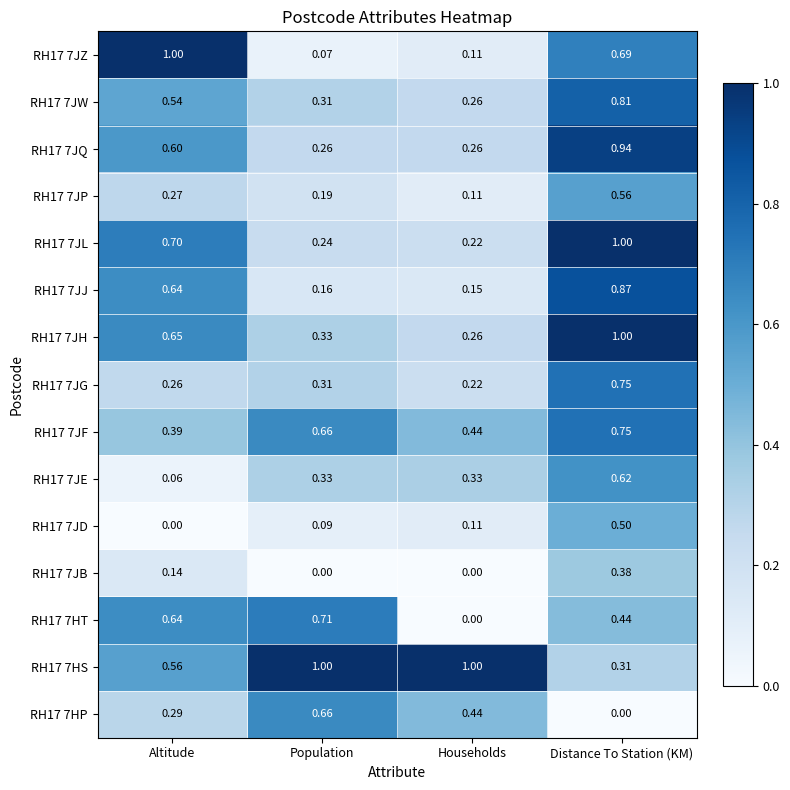

How many data points does each series have?

4